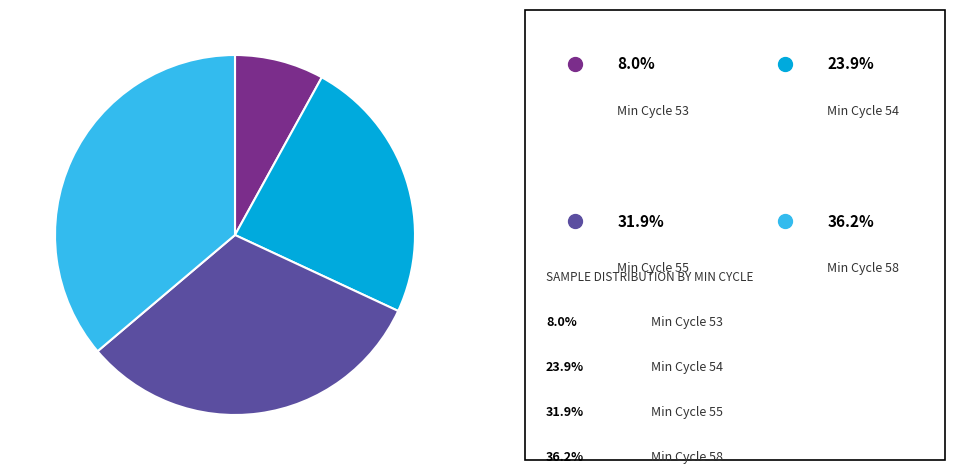

Is there a majority slice in this chart?

No